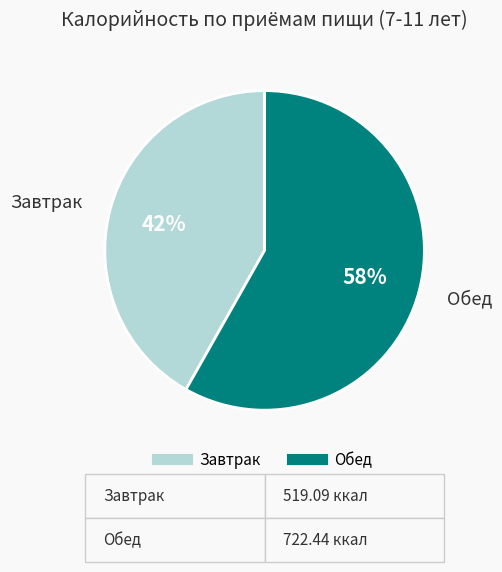

What is the ratio of the value at Завтрак to the value at Обед?

0.7